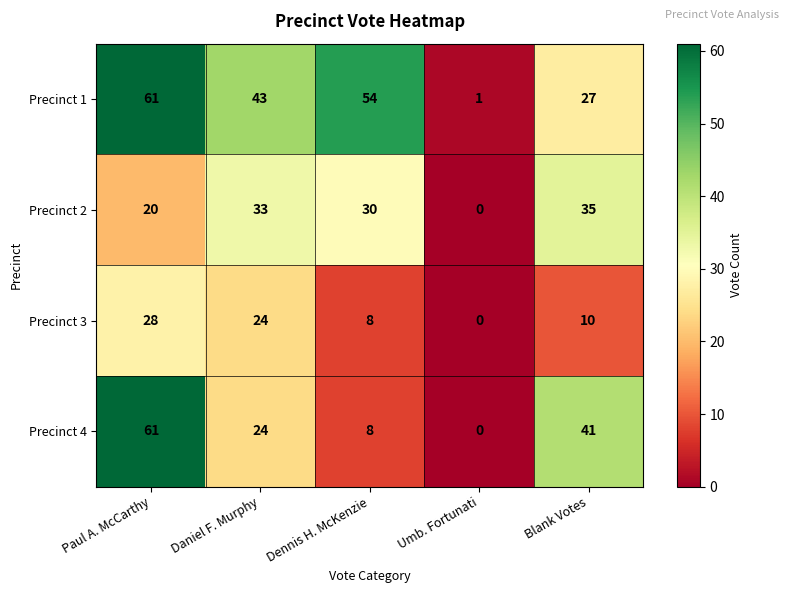

What is the average value of the Precinct 4 series?

27